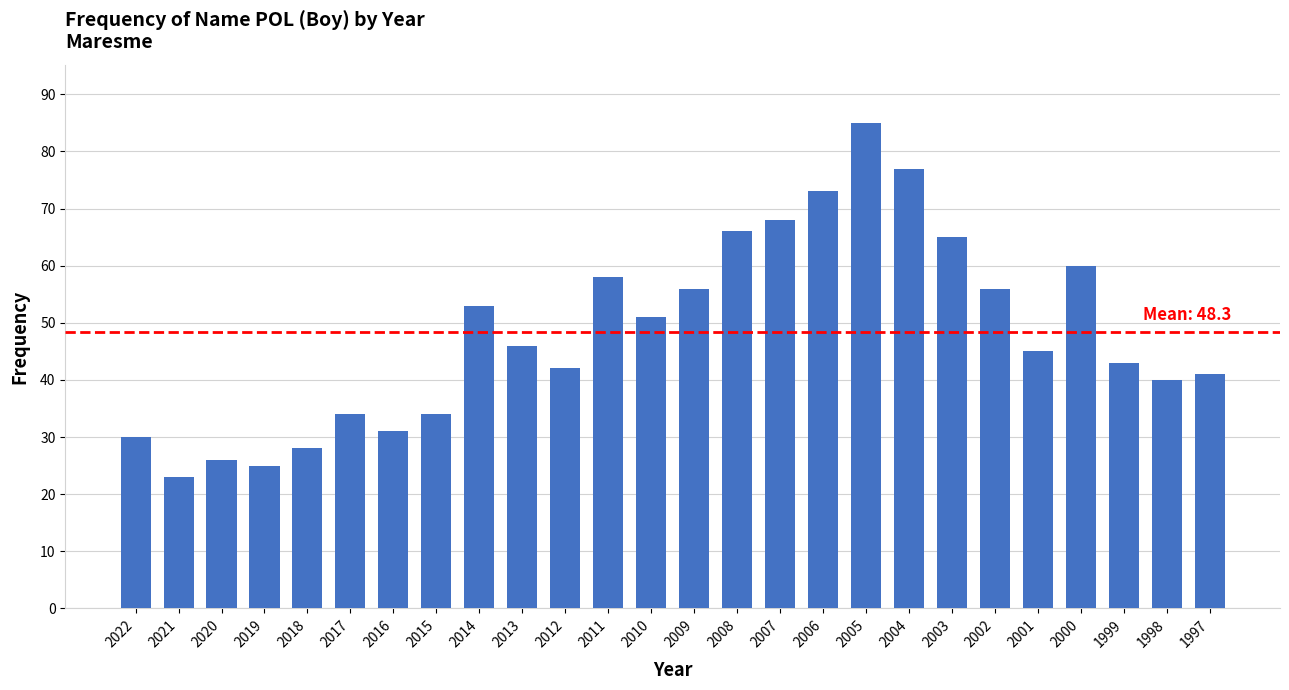

Reading right to left, transcribe all the data shown in this chart.

1997=41	1998=40	1999=43	2000=60	2001=45	2002=56	2003=65	2004=77	2005=85	2006=73	2007=68	2008=66	2009=56	2010=51	2011=58	2012=42	2013=46	2014=53	2015=34	2016=31	2017=34	2018=28	2019=25	2020=26	2021=23	2022=30